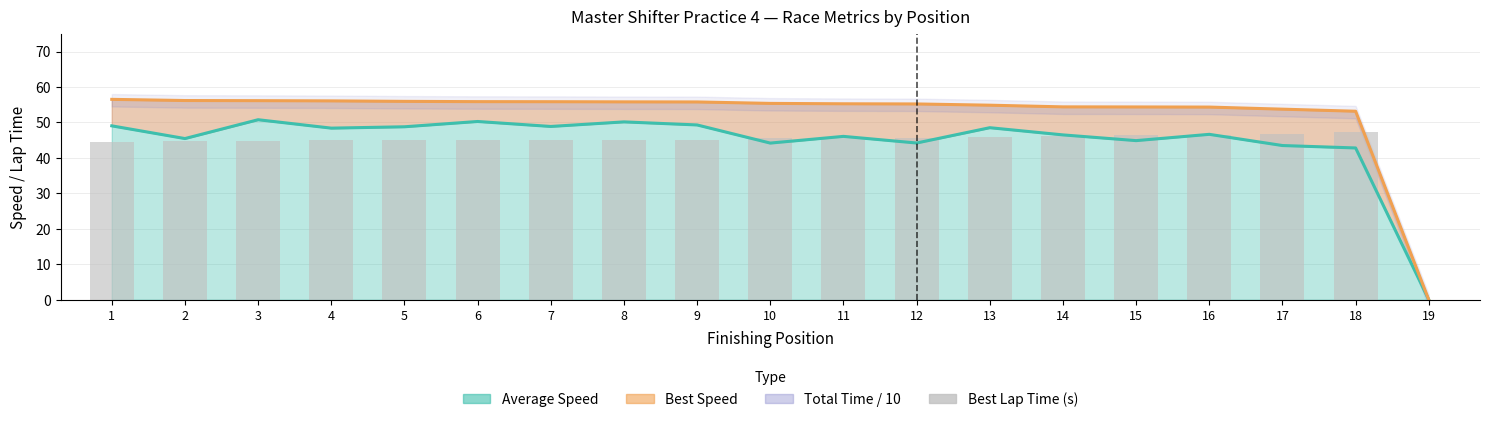

How many values are above zero?

18